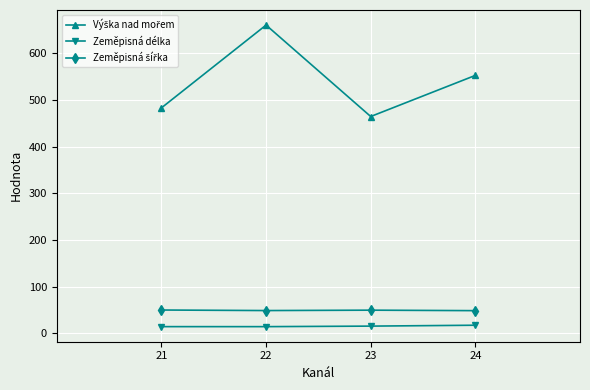

What is the sum of all Zeměpisná délka values?

62.8